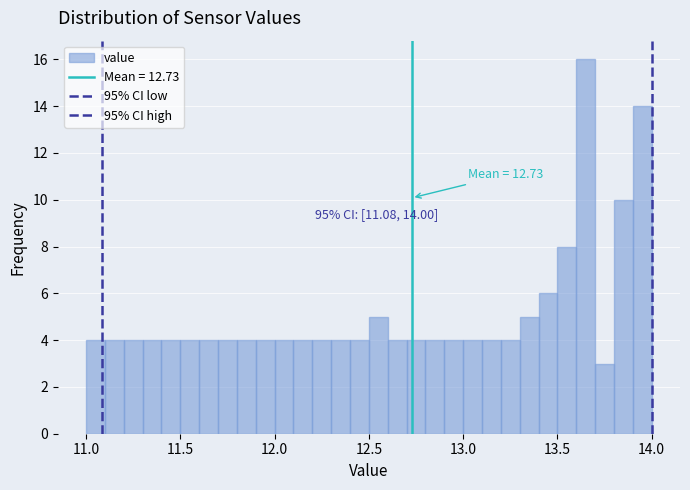

Read against the x-axis, roughly where is the centre of the tallest bar?

13.65